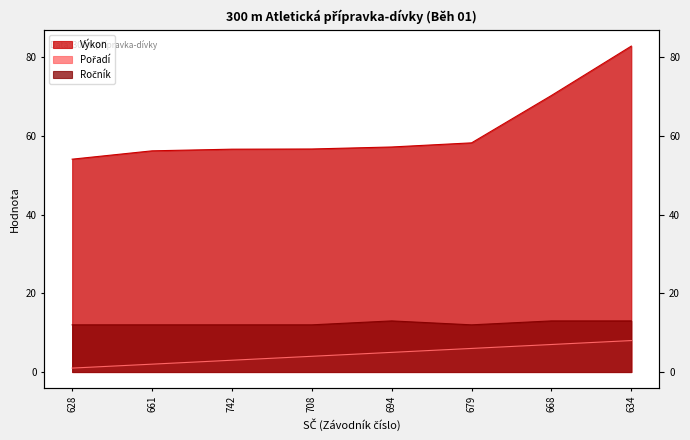

Reading right to left, what are all the values shown in this chart?

Výkon: 82.9	70.3	58.3	57.2	56.7	56.7	56.2	54.1
Pořadí: 8.0	7.0	6.0	5.0	4.0	3.0	2.0	1.0
Ročník: 13.0	13.0	12.0	13.0	12.0	12.0	12.0	12.0